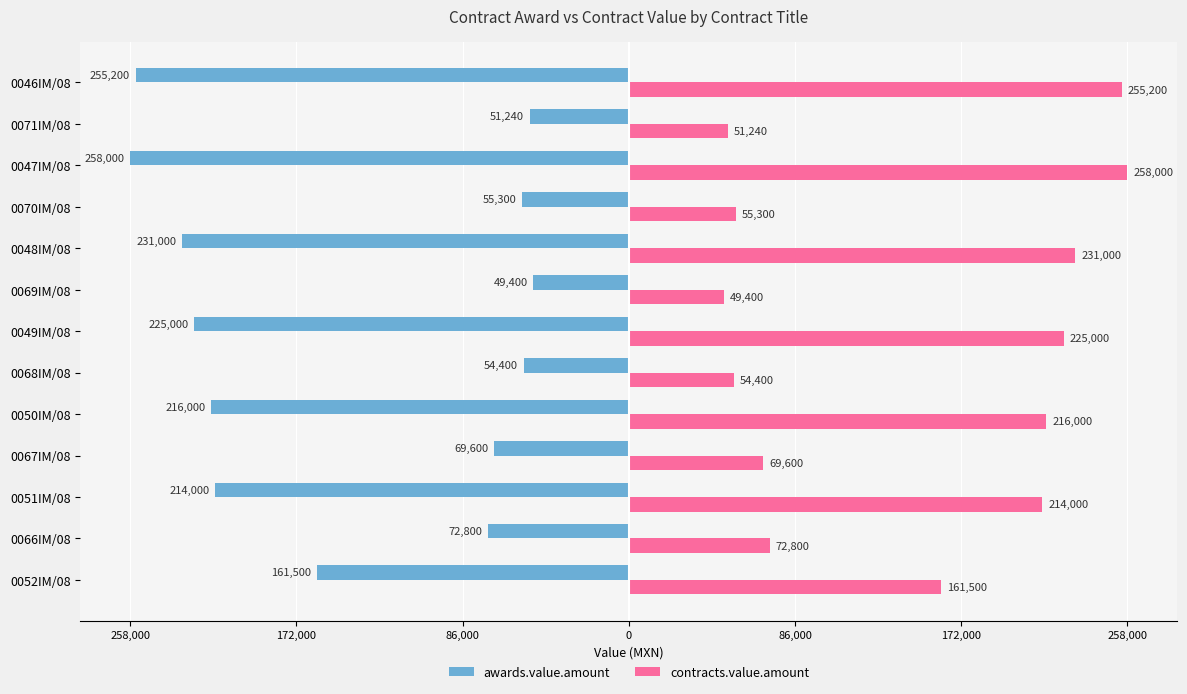

What are all the series names shown in the legend?

awards.value.amount, contracts.value.amount